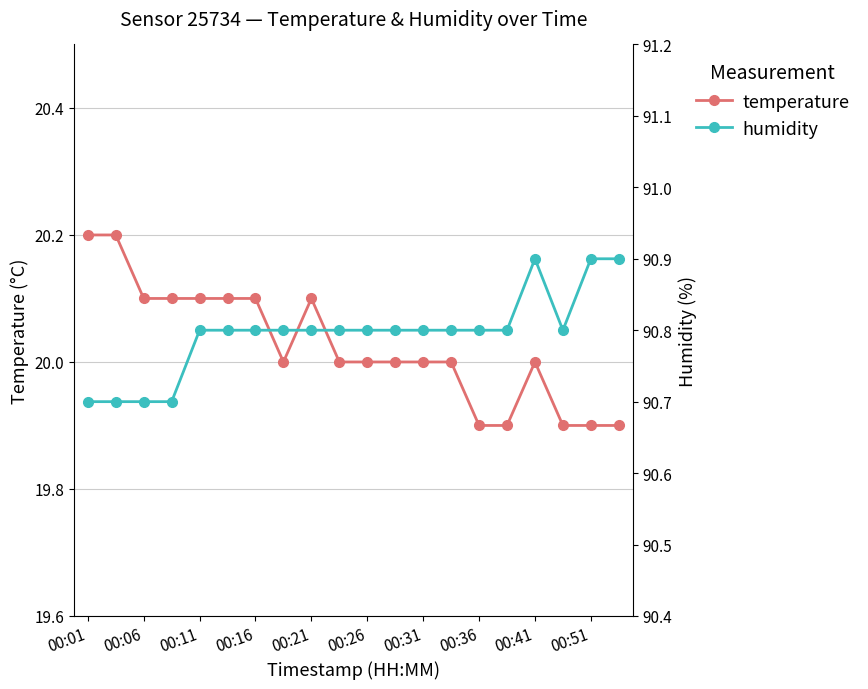

What is the spread (max minus min) of values at 15?

70.9